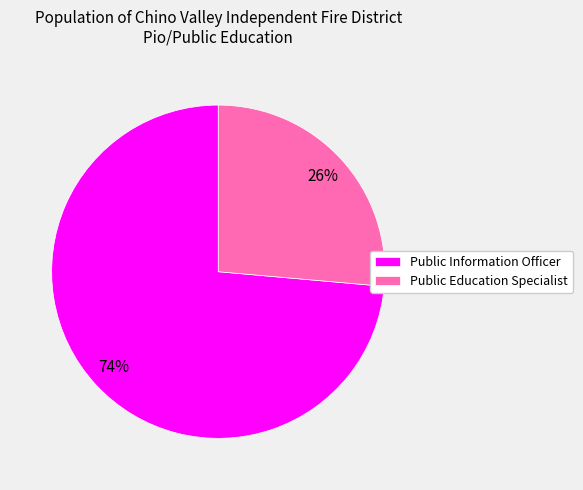

Do Public Education Specialist and Public Information Officer together represent more than half of the pie?

Yes